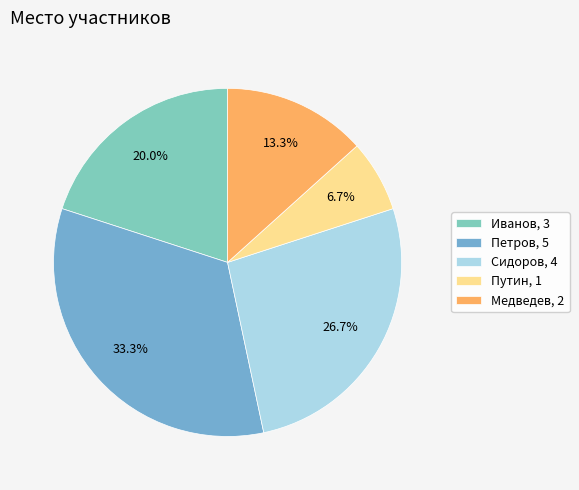

To the nearest percent, what is the difference between the Иванов and Сидоров slice percentages?

7%